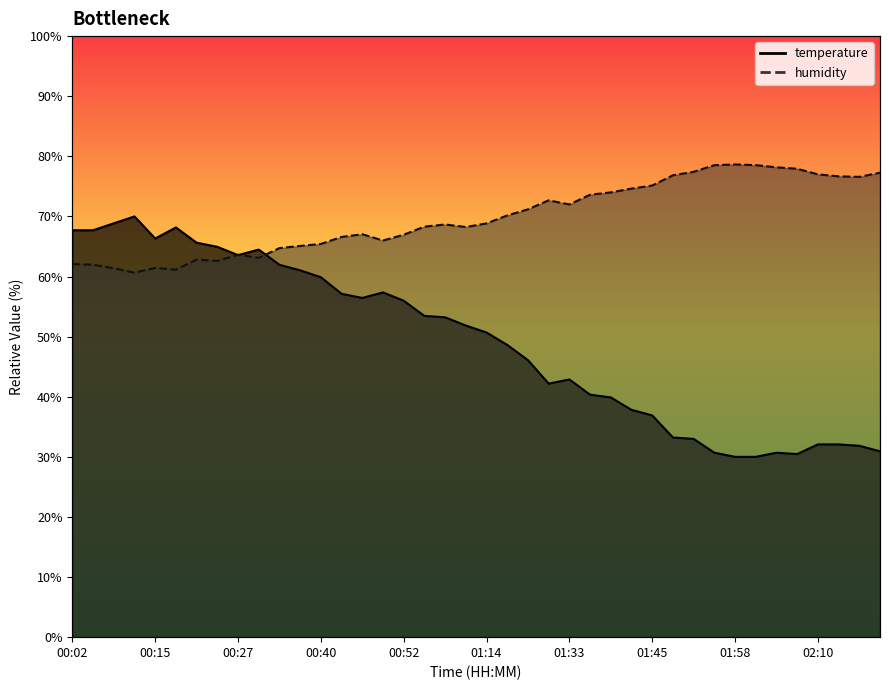

Count the number of data series in this chart.

2